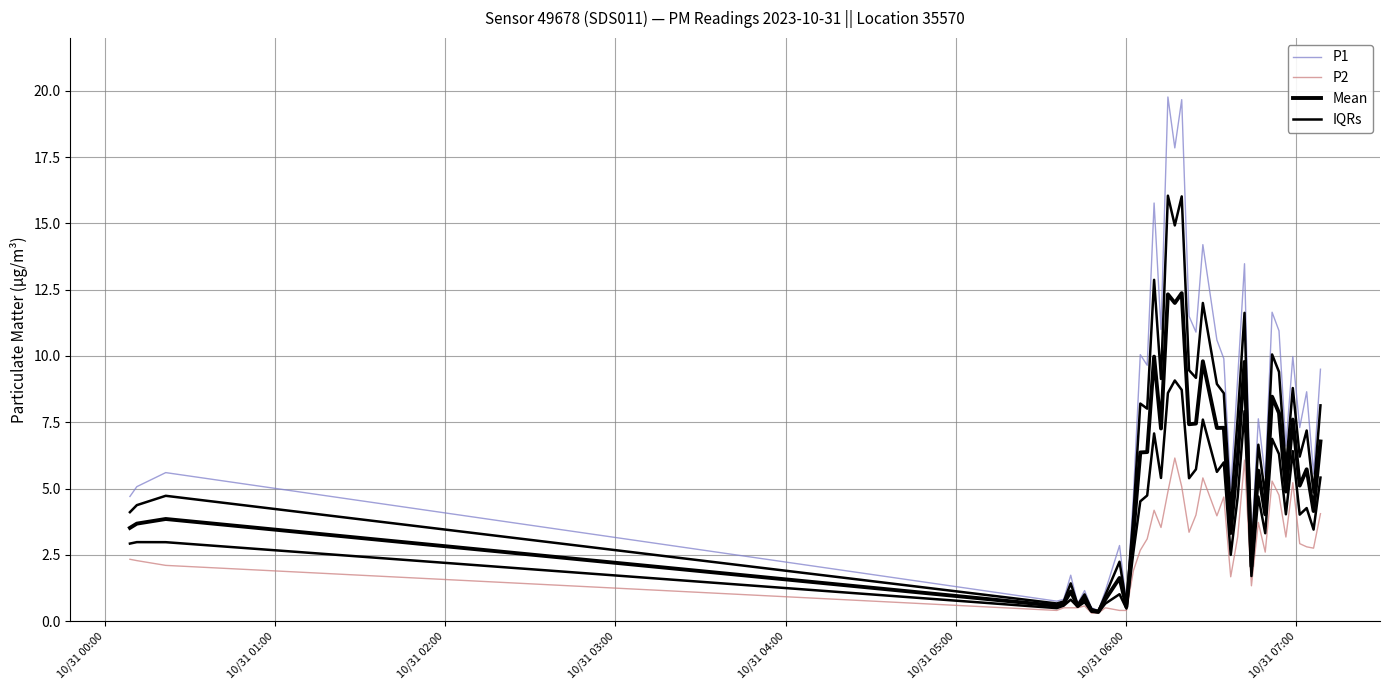

True or false: Mean and IQRs intersect in this chart.

False